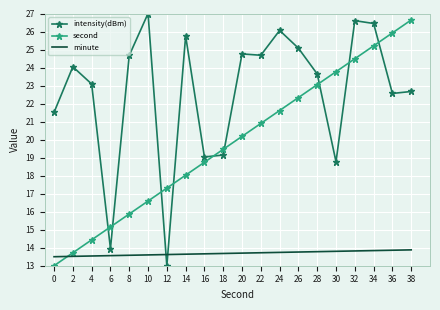

What is the sum of all second values?

396.4